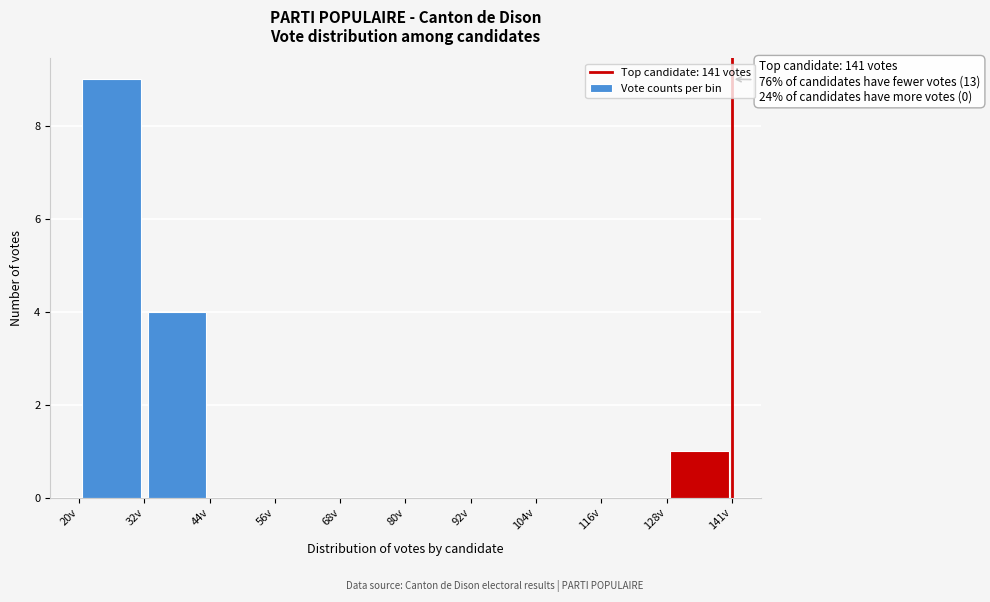

Which range on the x-axis has the tallest bar?

20 to 32